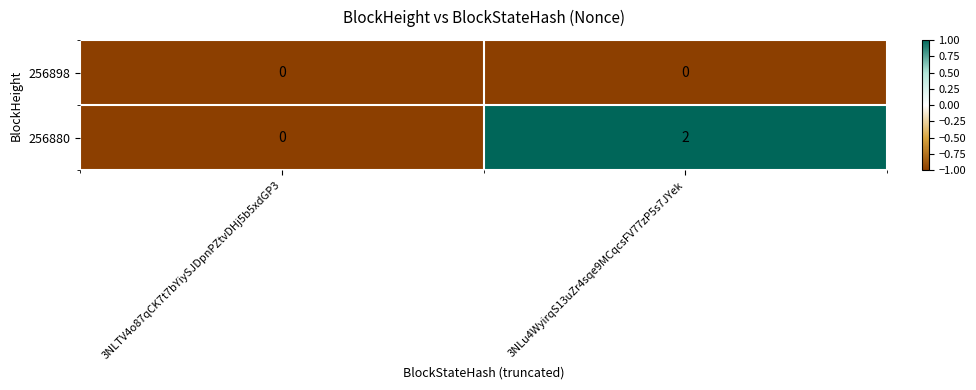

Rank the series by their average value, from lowest to highest.

256898, 256880